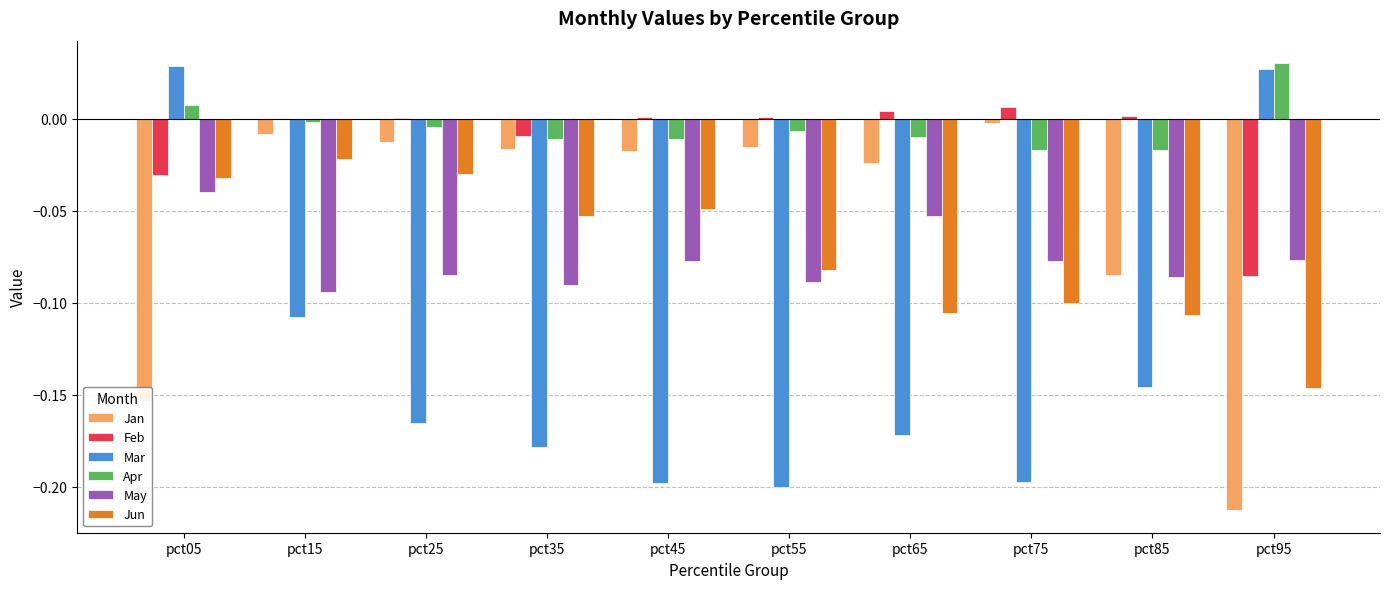

What is the sum of all May values?

-0.8